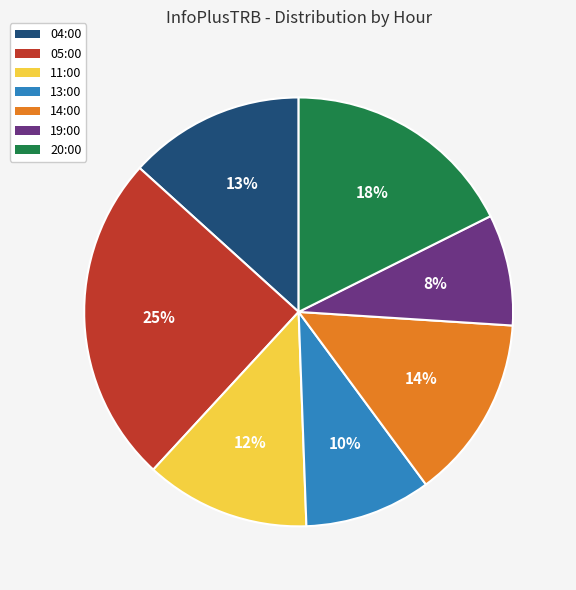

Between 14:00 and 05:00, which is larger?

05:00